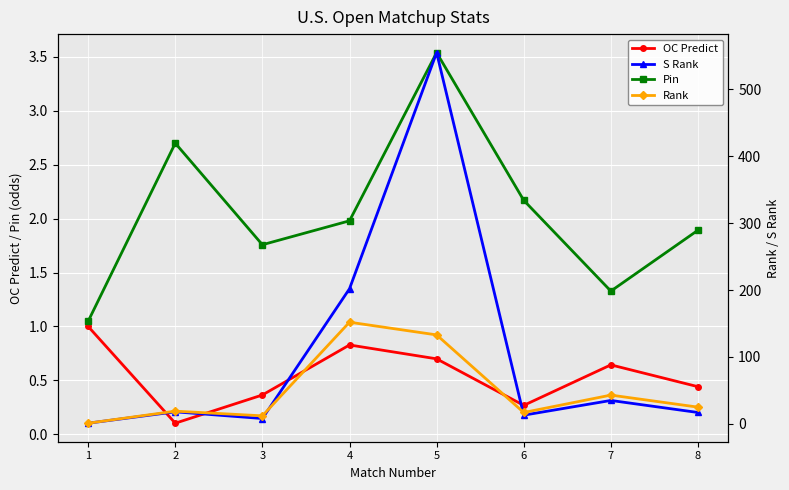

What is the value of the Rank point at the 2nd from the left?

19.0